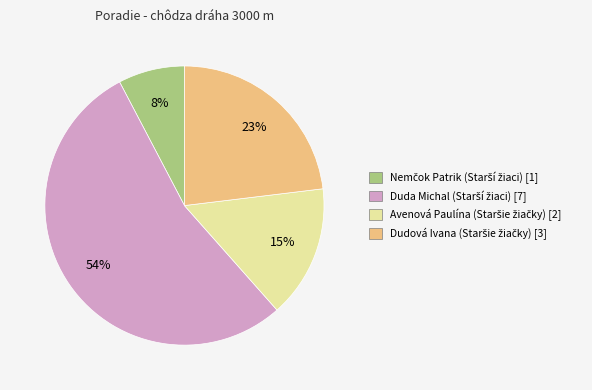

Does any single category account for the majority?

Yes